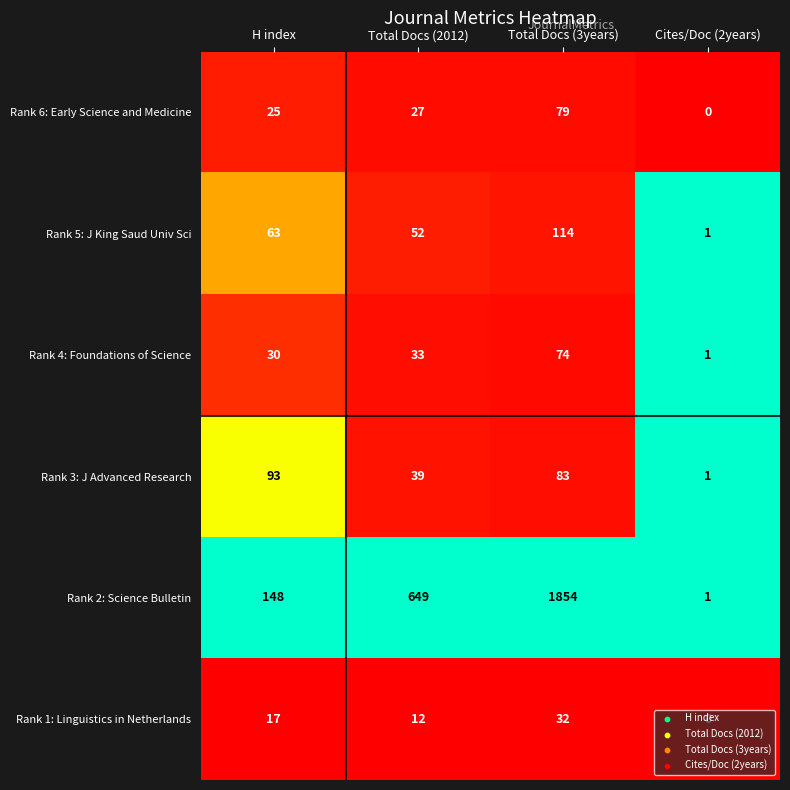

Which series has the largest total across all categories?

Rank 2: Science Bulletin